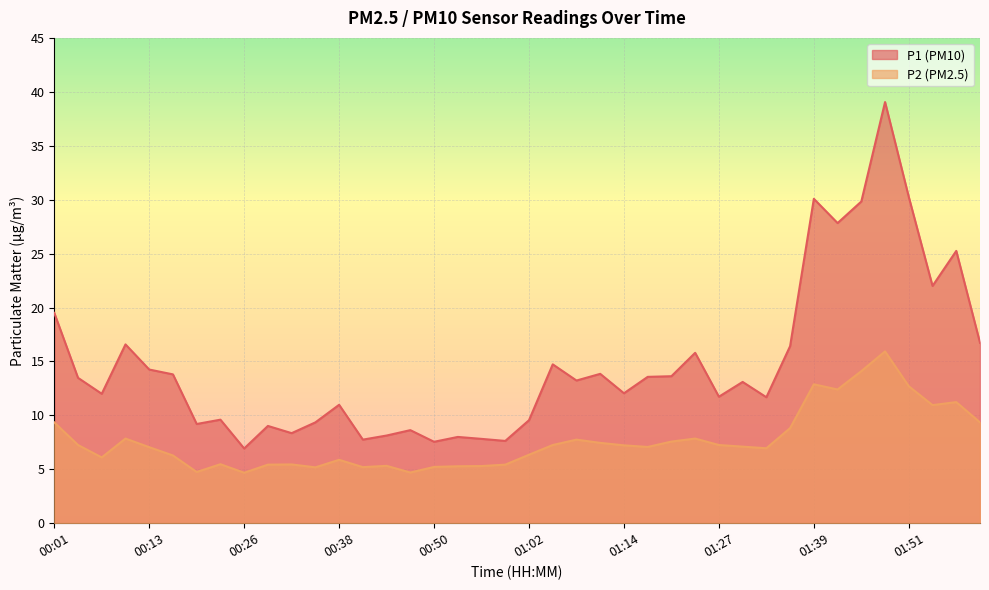

Is it true that P2 equals 9.2 at 00:35?

False